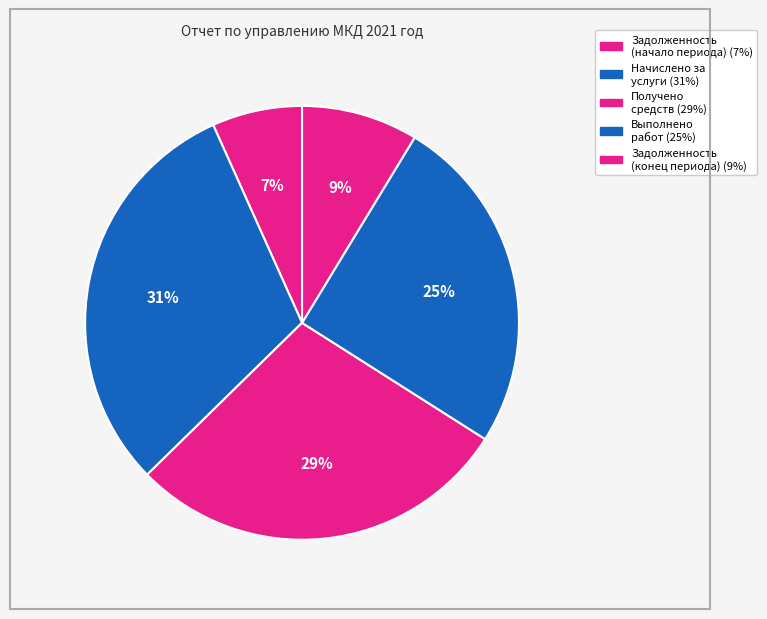

Count the number of slices in the pie.

5